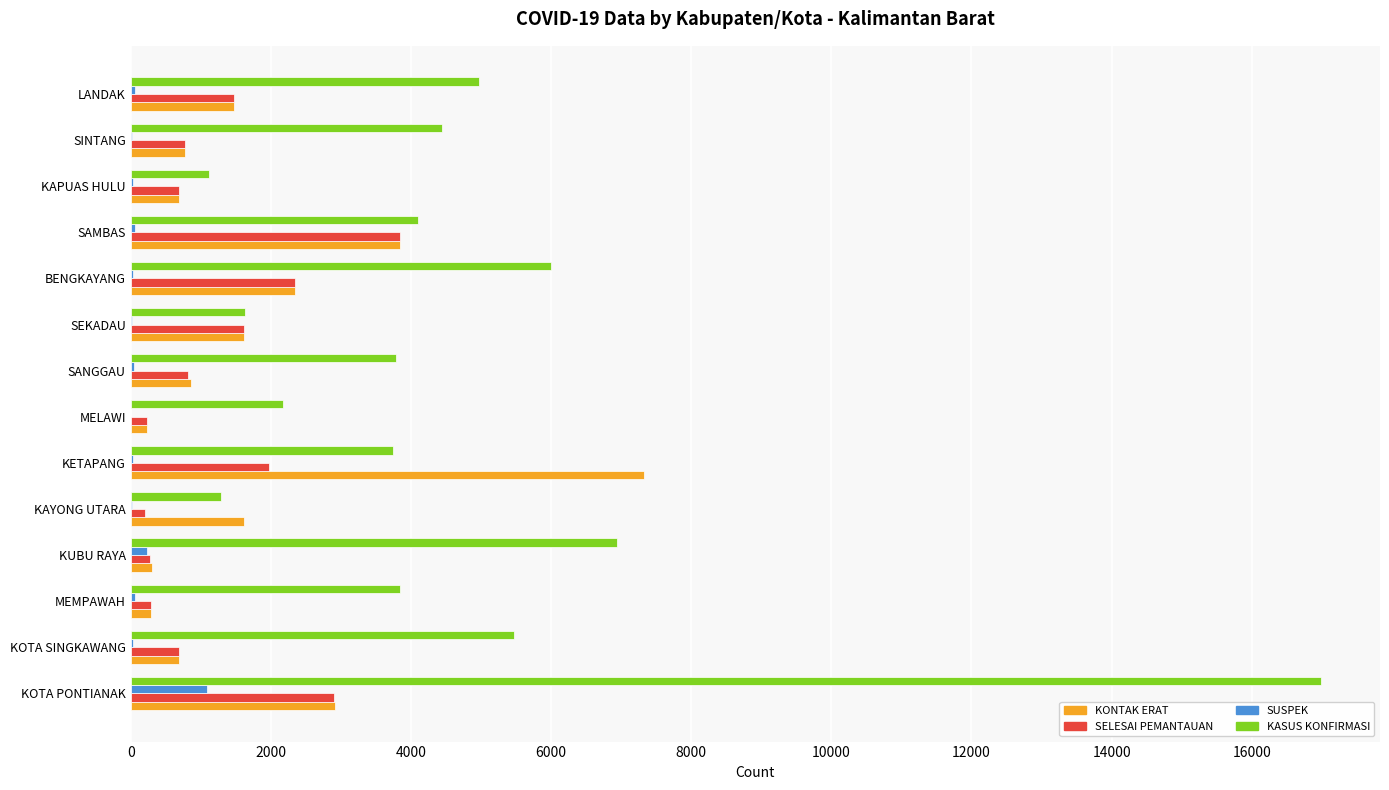

What is the sum of all SELESAI PEMANTAUAN values?

18115